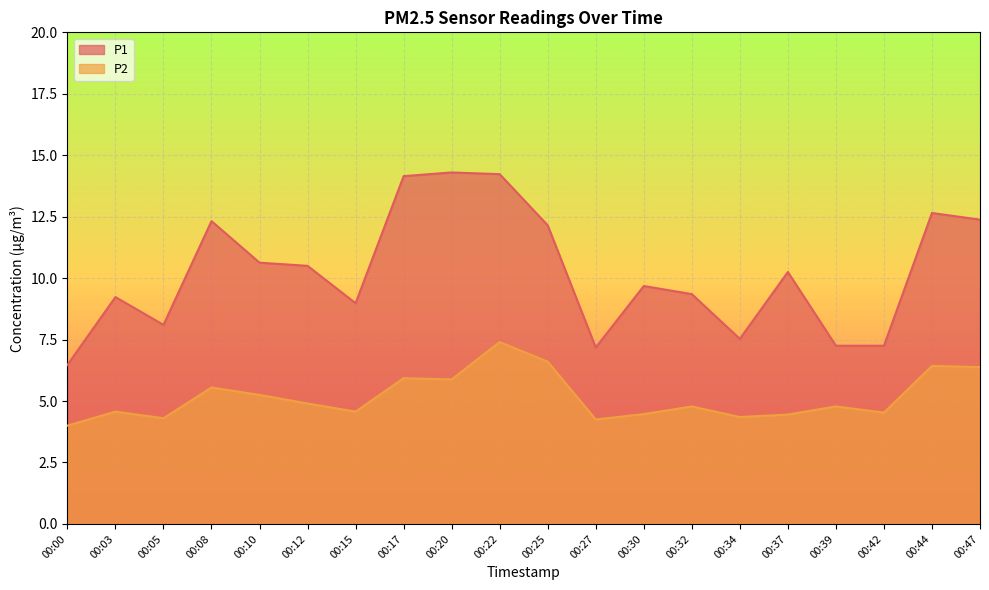

How many interior local peaks does the P1 series have?

6